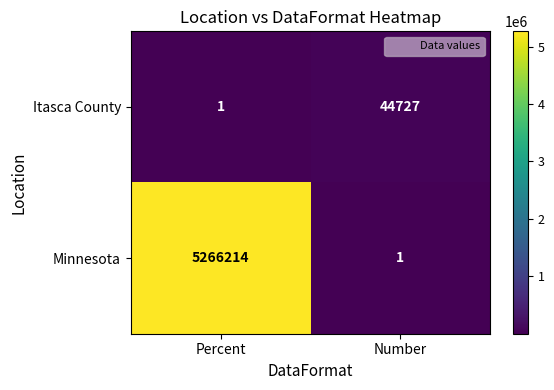

Which series has the largest total across all categories?

Minnesota